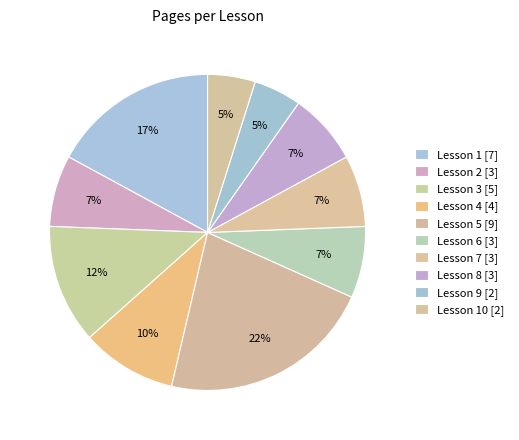

What is the smallest slice in the pie chart?

Lesson 9